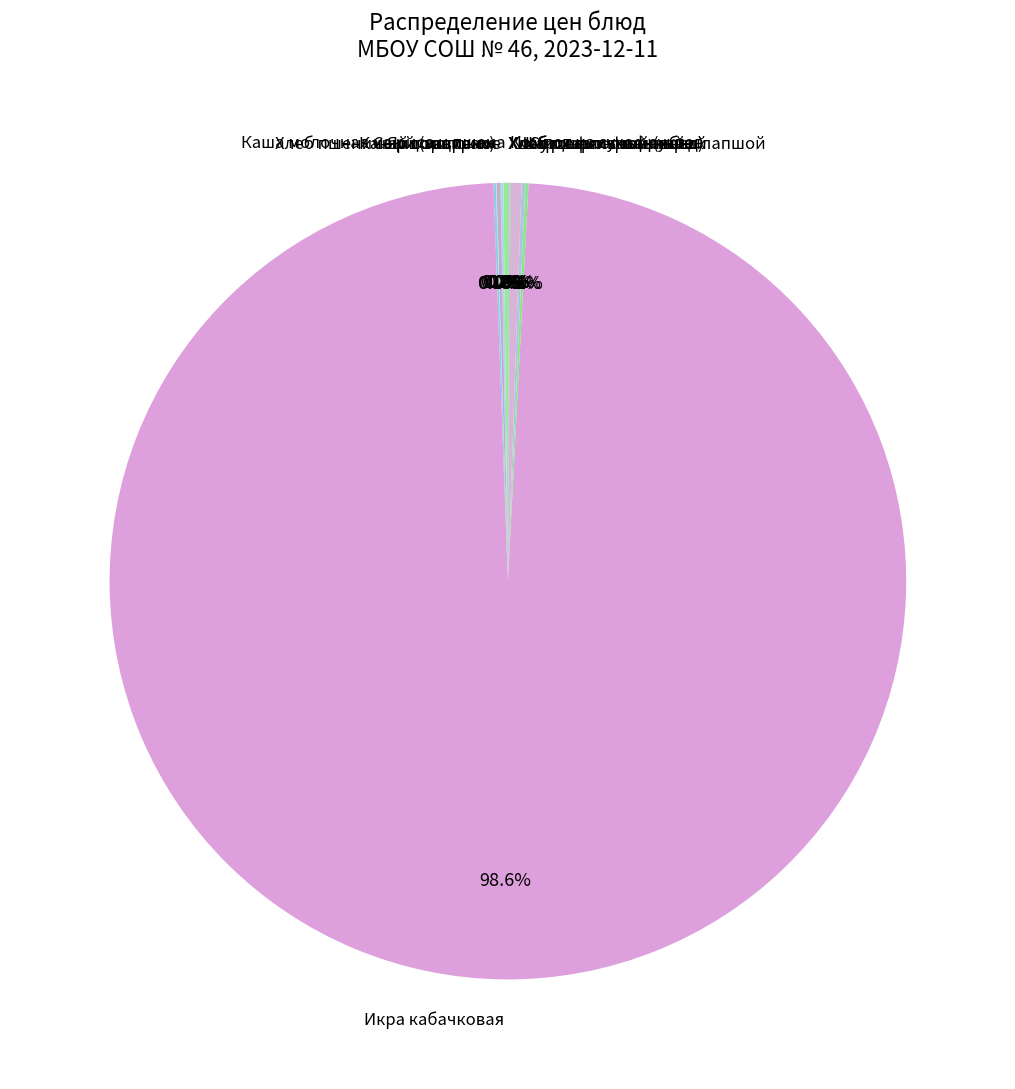

Which category has the biggest portion of the pie?

Икра кабачковая